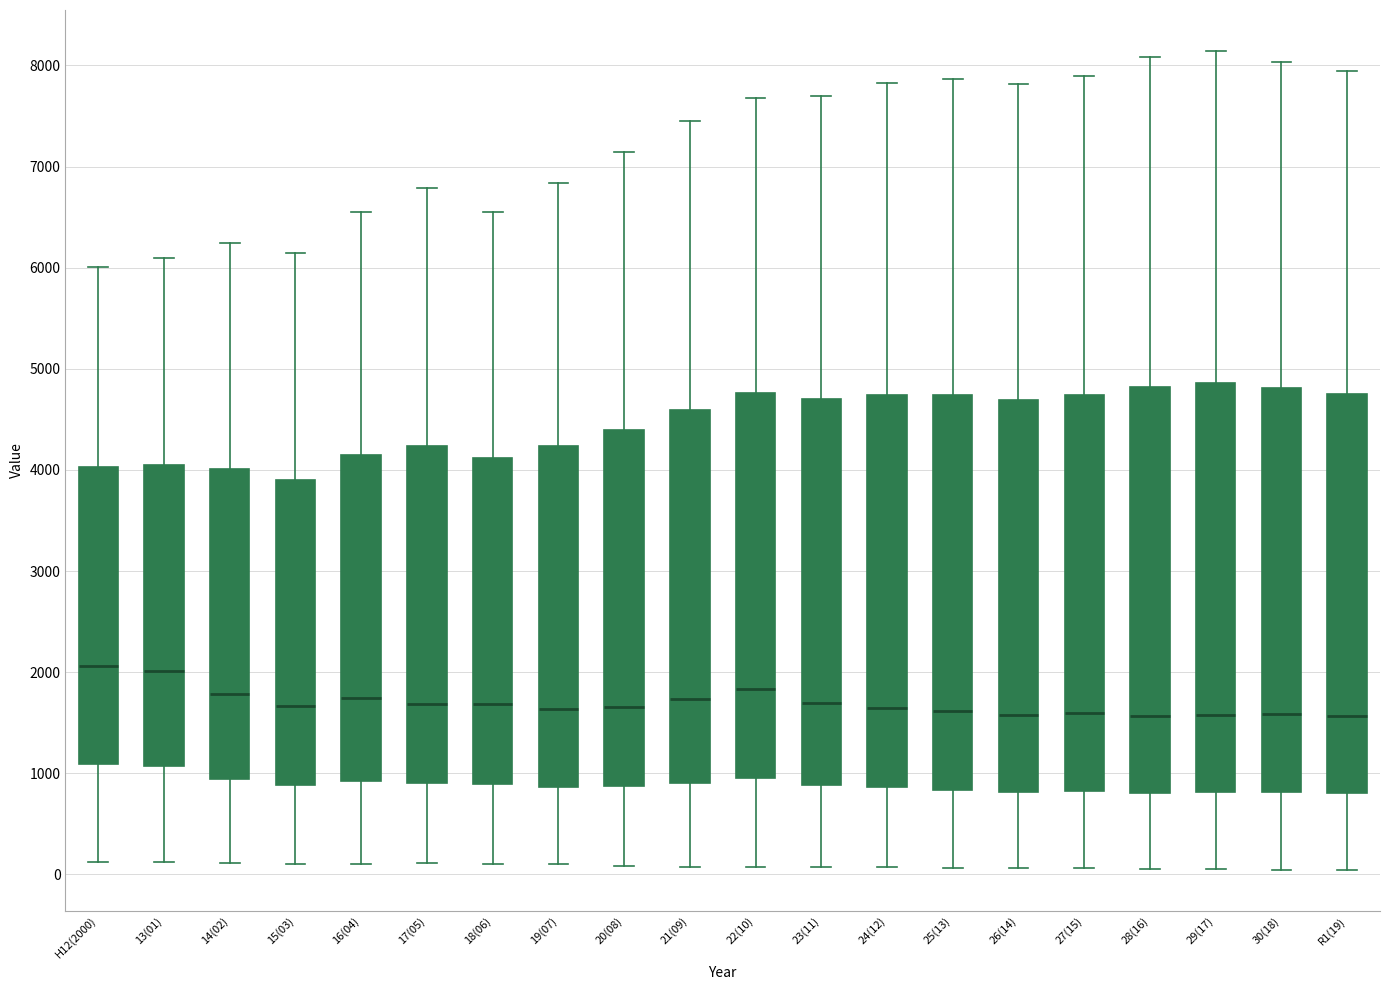

Where does the lower whisker of the box for 23(11) end on the y-axis? The values are not printed on the chart, so give them approximately, as read against the axis.

100